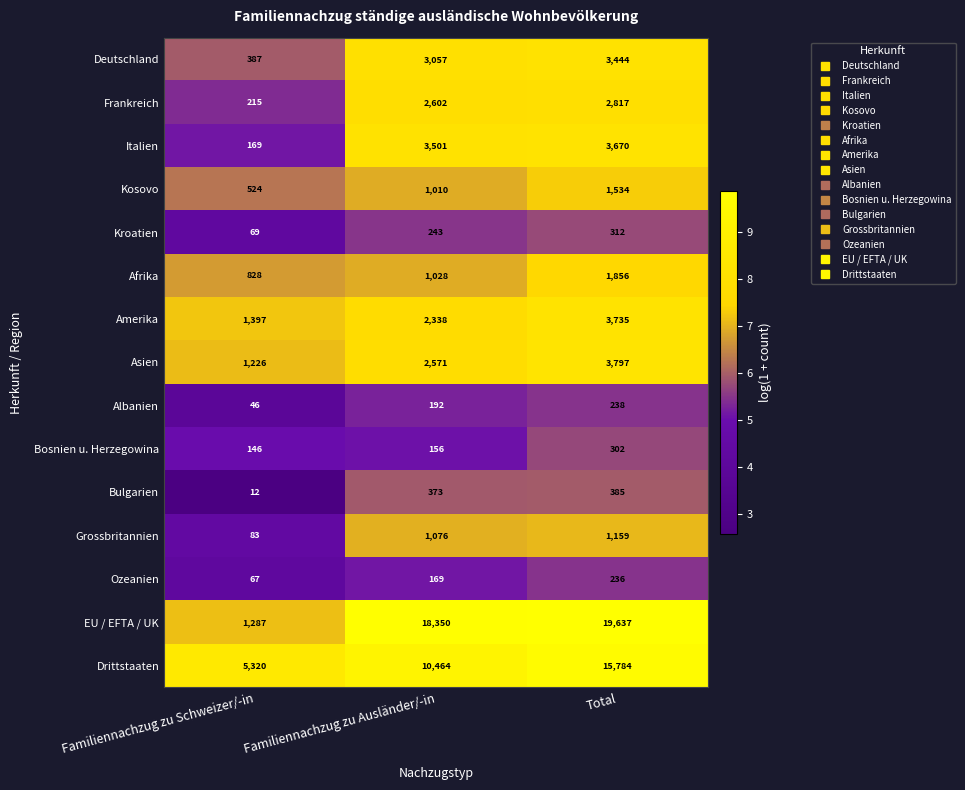

Between Familiennachzug zu Schweizer/-in and Familiennachzug zu Ausländer/-in, which series saw the biggest shift?

EU / EFTA / UK